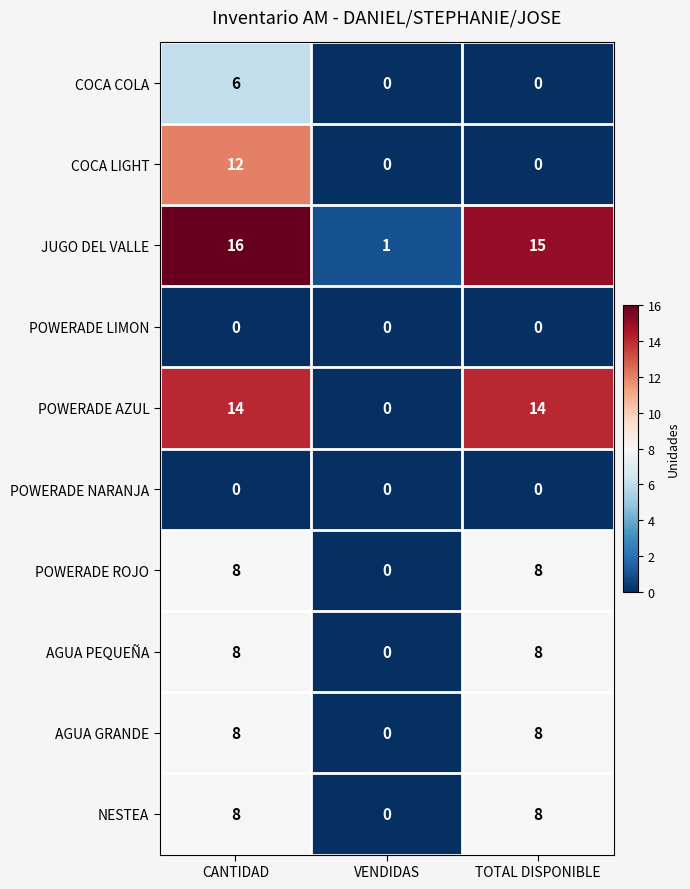

What is the sum of the AGUA PEQUEÑA values at VENDIDAS and CANTIDAD?

8